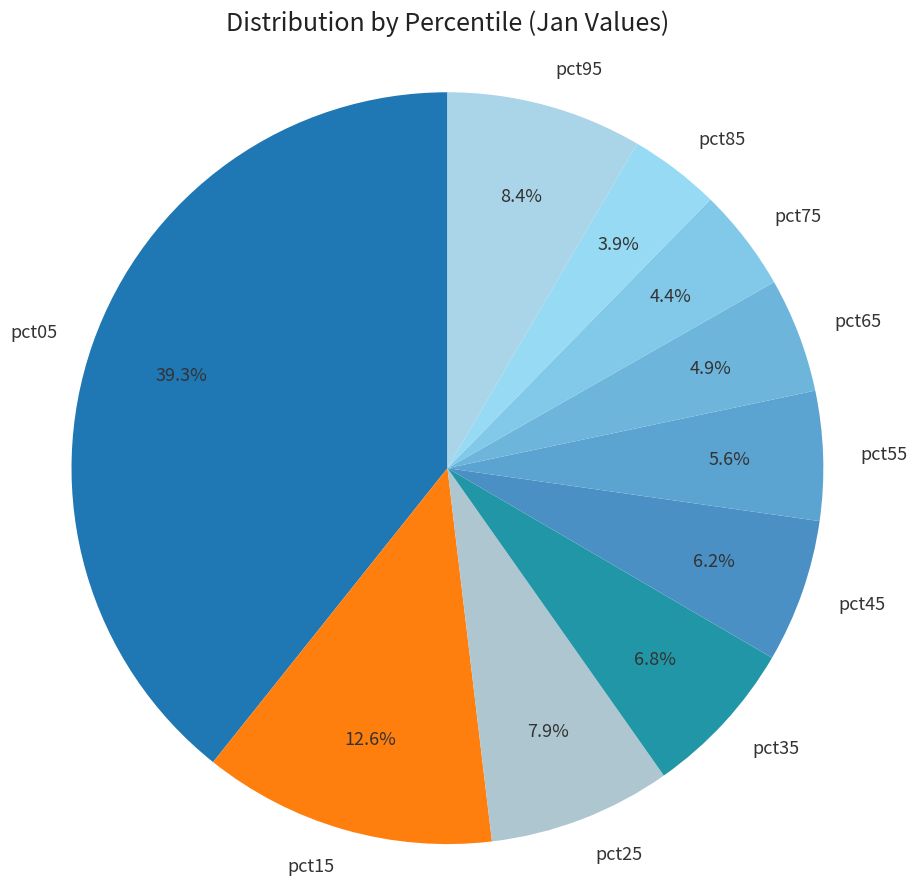

To the nearest percent, what is the average slice percentage?

10%